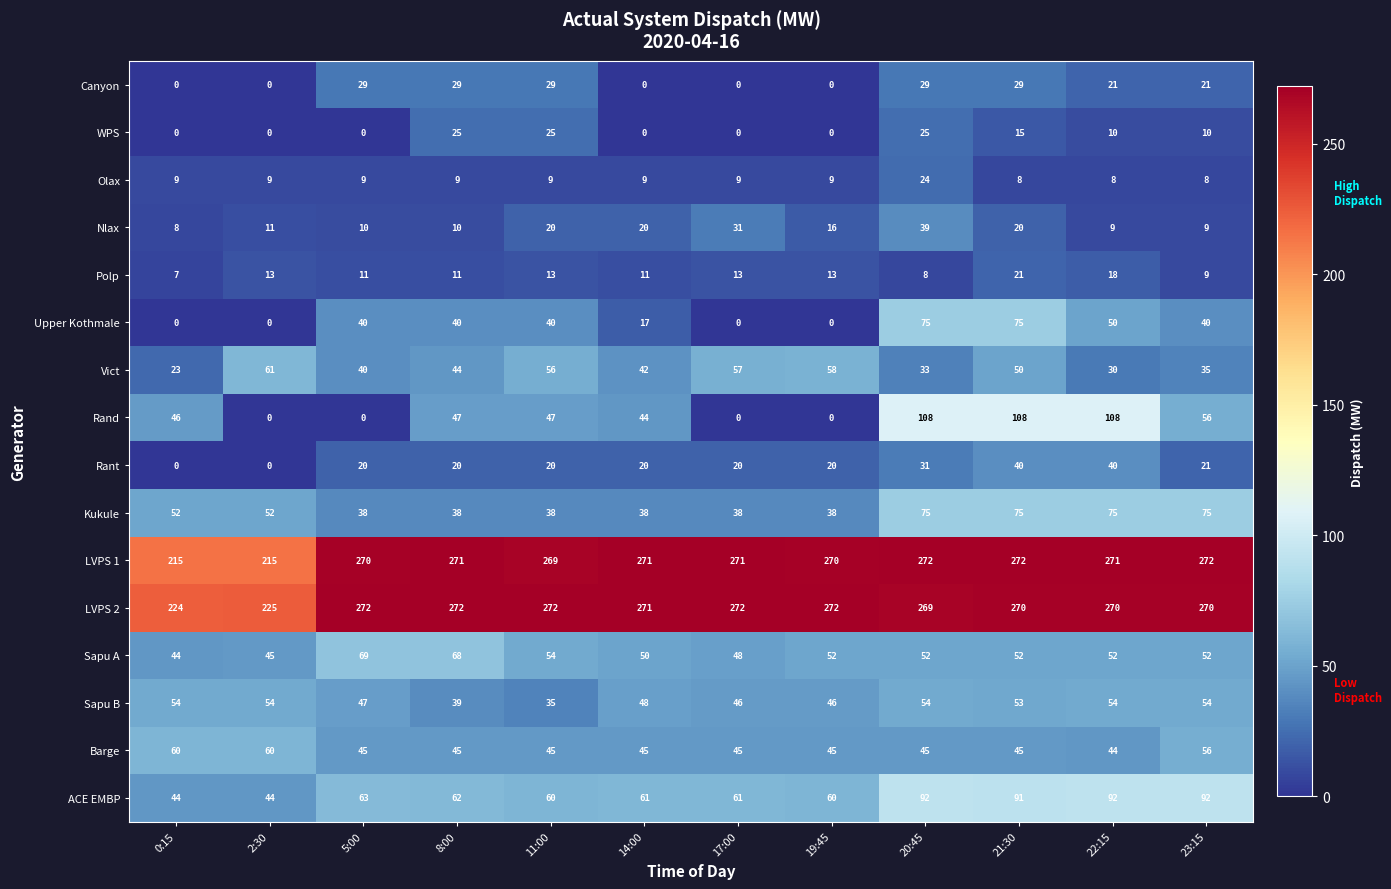

What is the difference between the maximum and second lowest values in the LVPS 2 series?

47